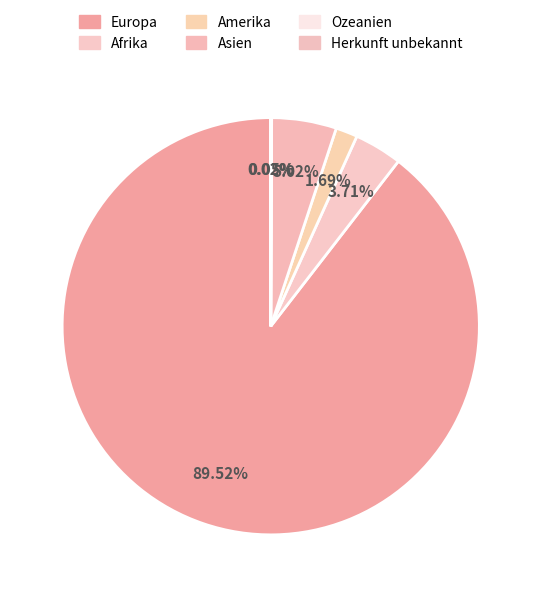

Count the number of slices in the pie.

6